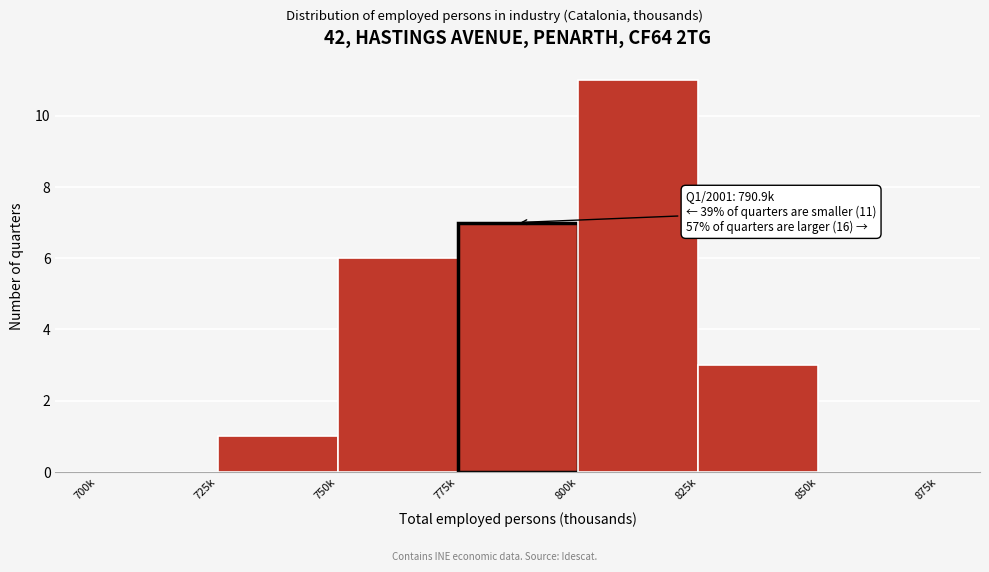

Reading right to left, extract all data points from this chart.

850k=0	825k=3	800k=11	775k=7	750k=6	725k=1	700k=0